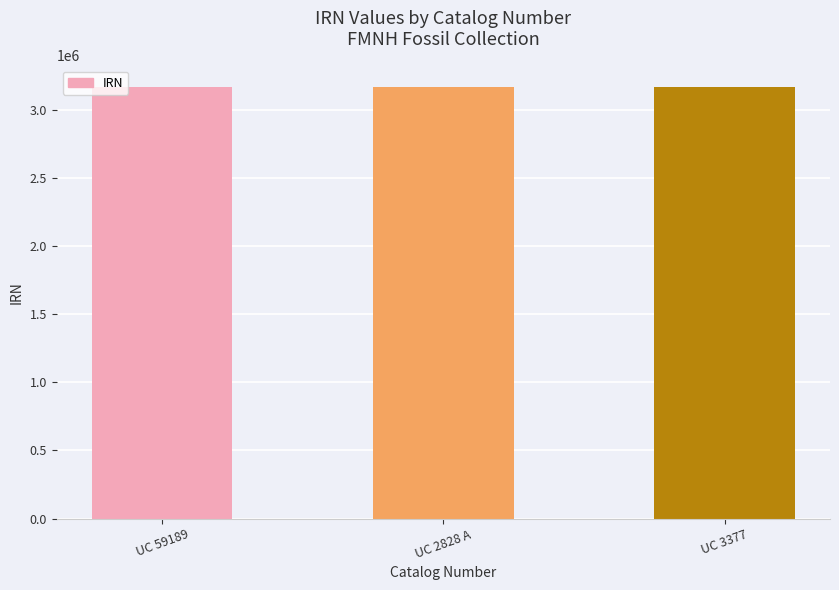

What is the change in value from UC 2828 A to UC 3377?

+7